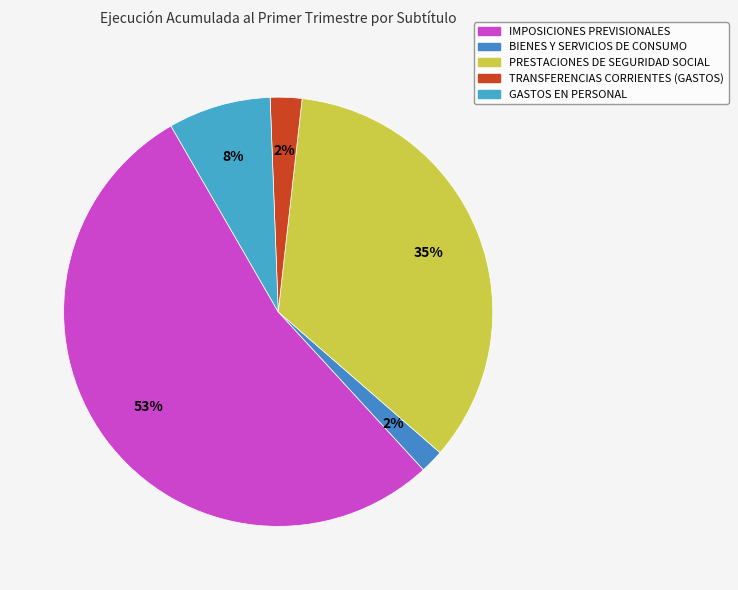

Is there a majority slice in this chart?

Yes